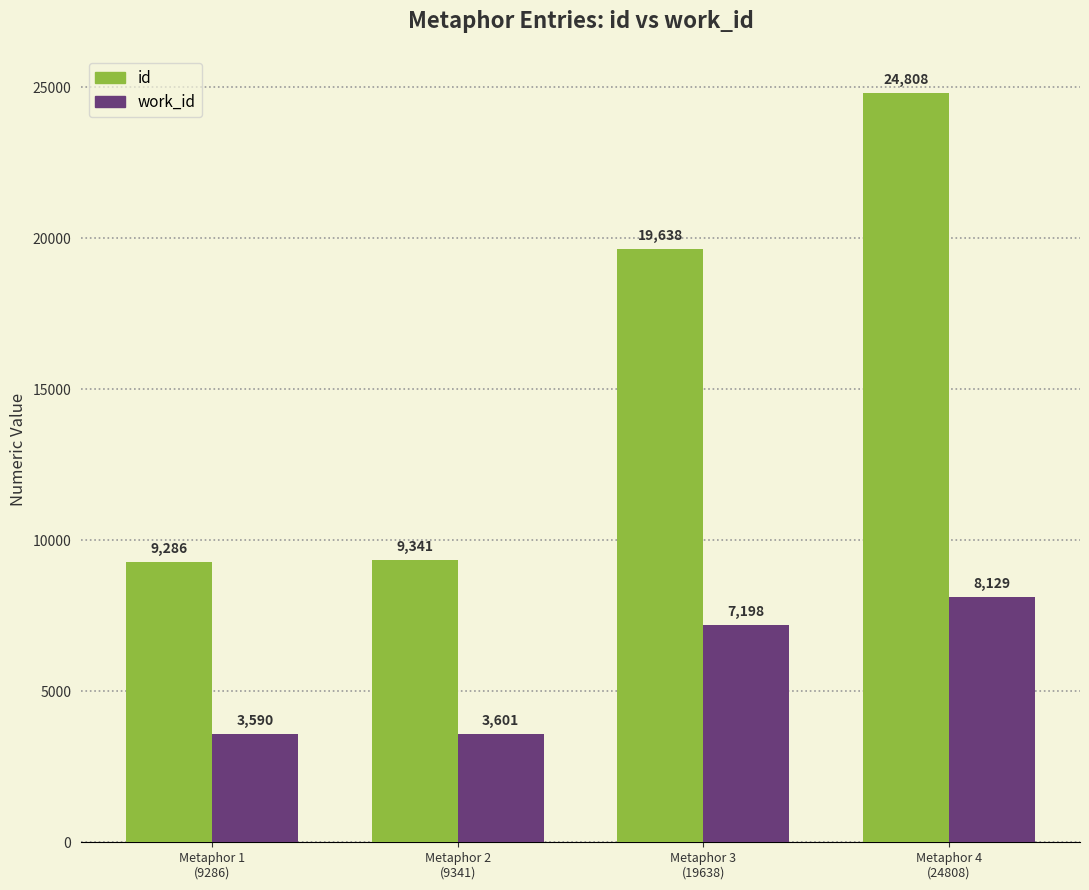

The work_id series shows 3601 at Metaphor 2
(9341). True or false?

True